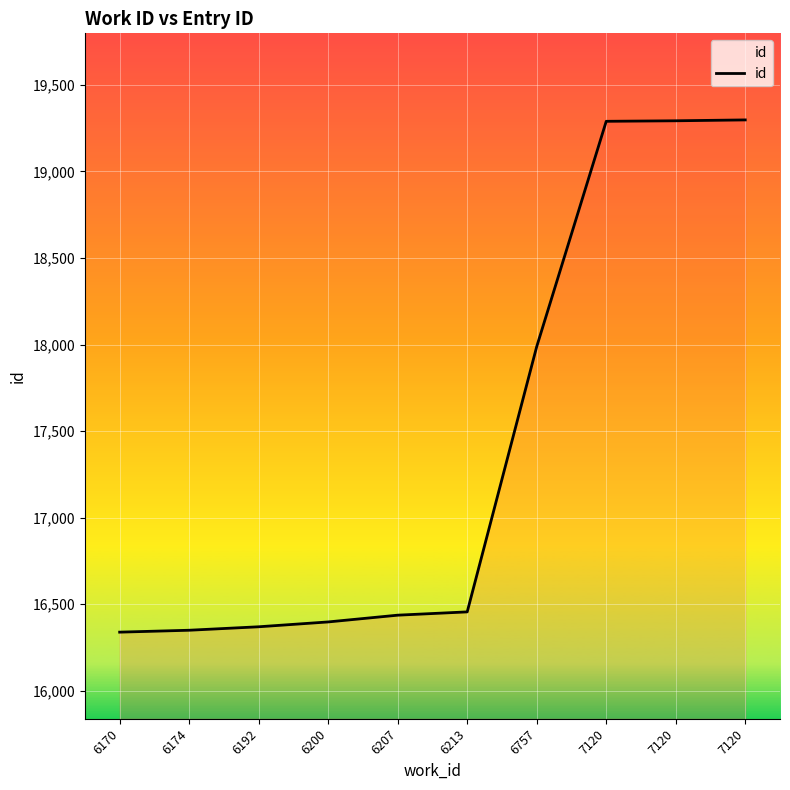

How many values are below 16456?

5